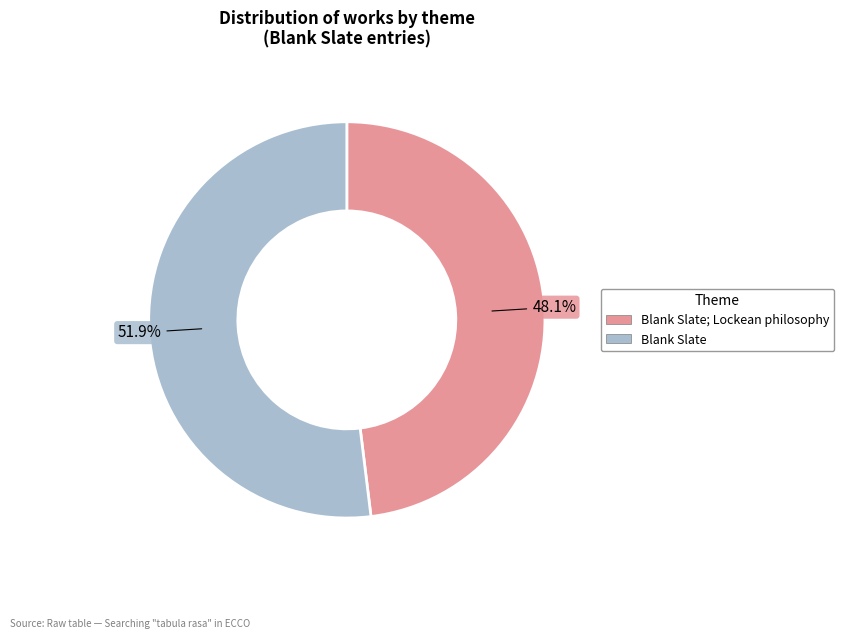

Which category has the biggest portion of the pie?

Blank Slate